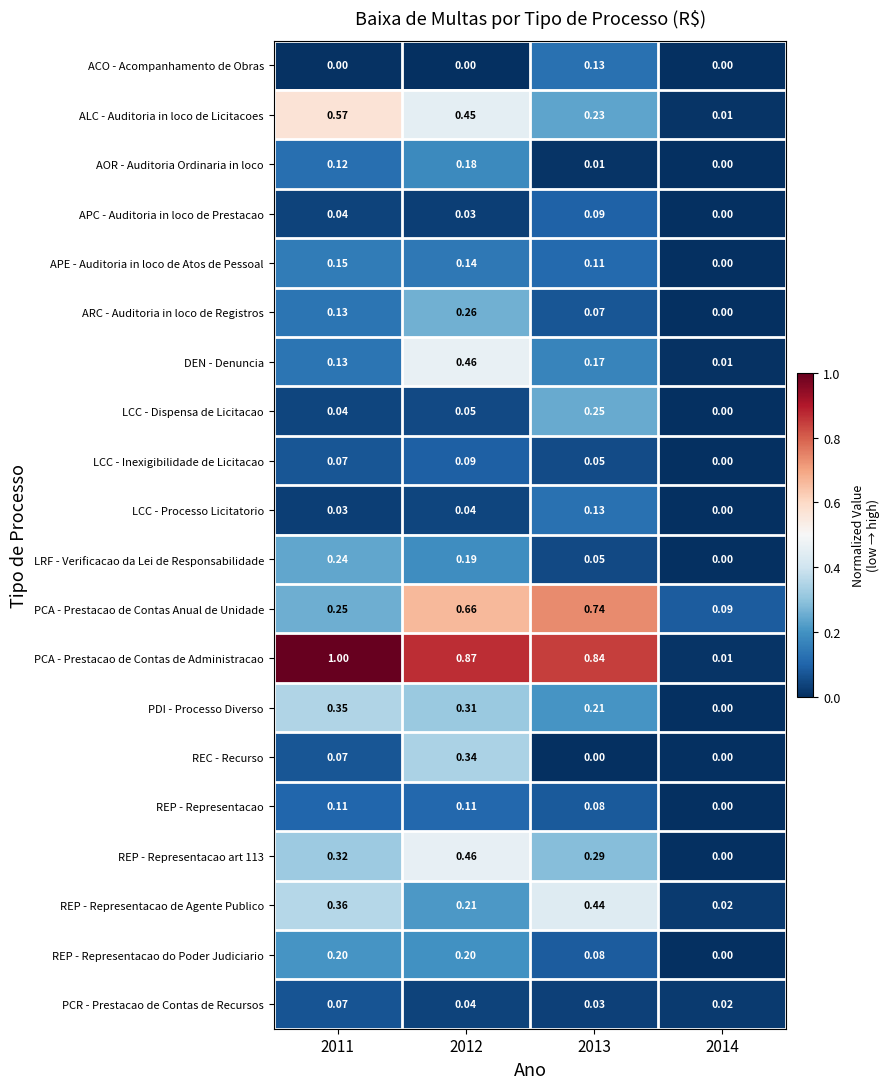

Which series has the largest range (max minus min)?

PCA - Prestacao de Contas de Administracao